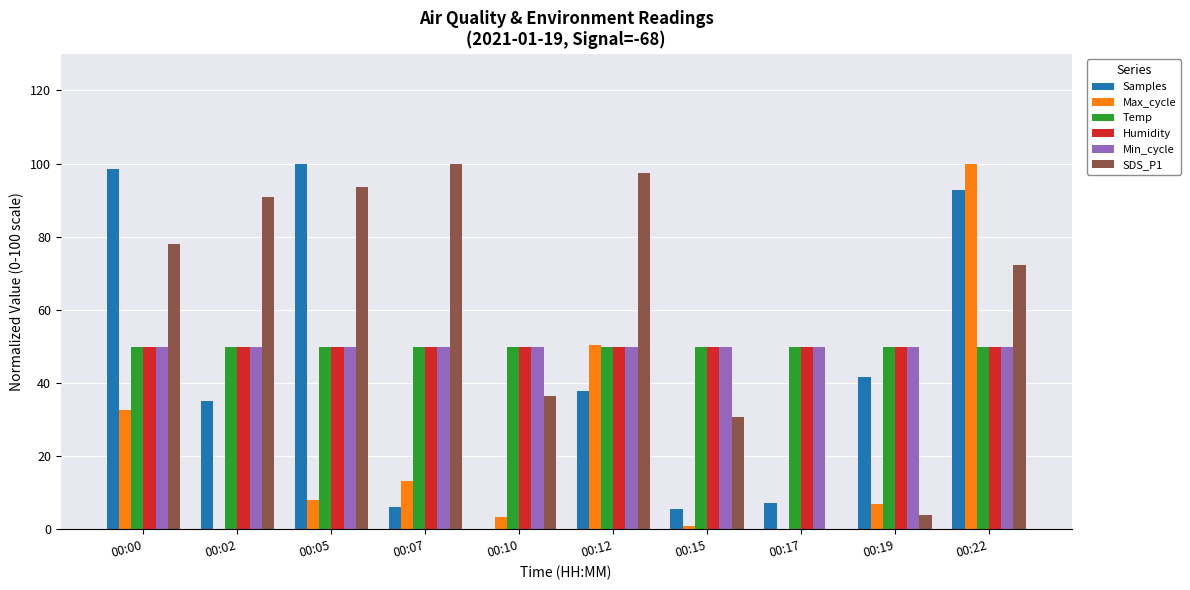

Is the value of Max_cycle at 00:00 greater than the value of Samples at 00:19?

No